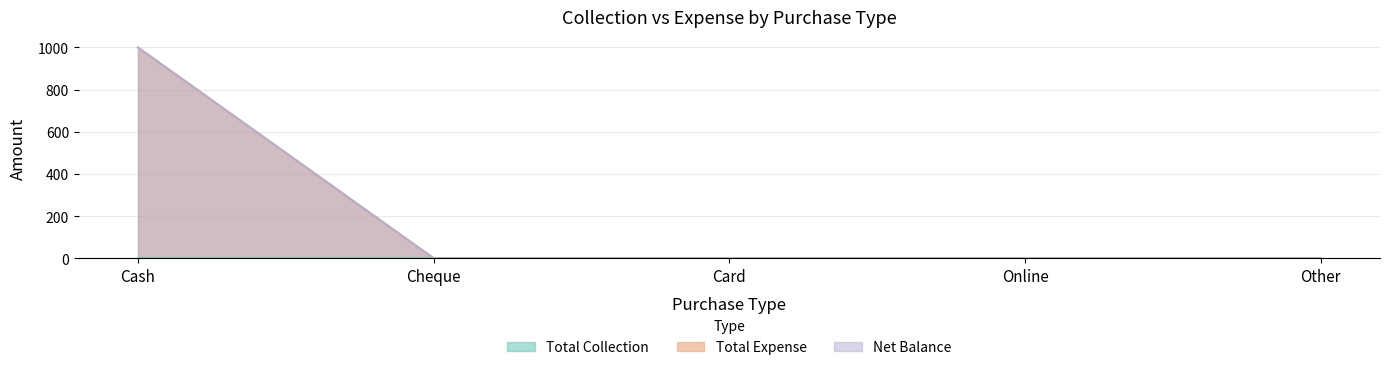

Reading left to right, what are all the values shown in this chart?

Total Expense: 1000	0	0	0	0
Net Balance: 1000	0	0	0	0